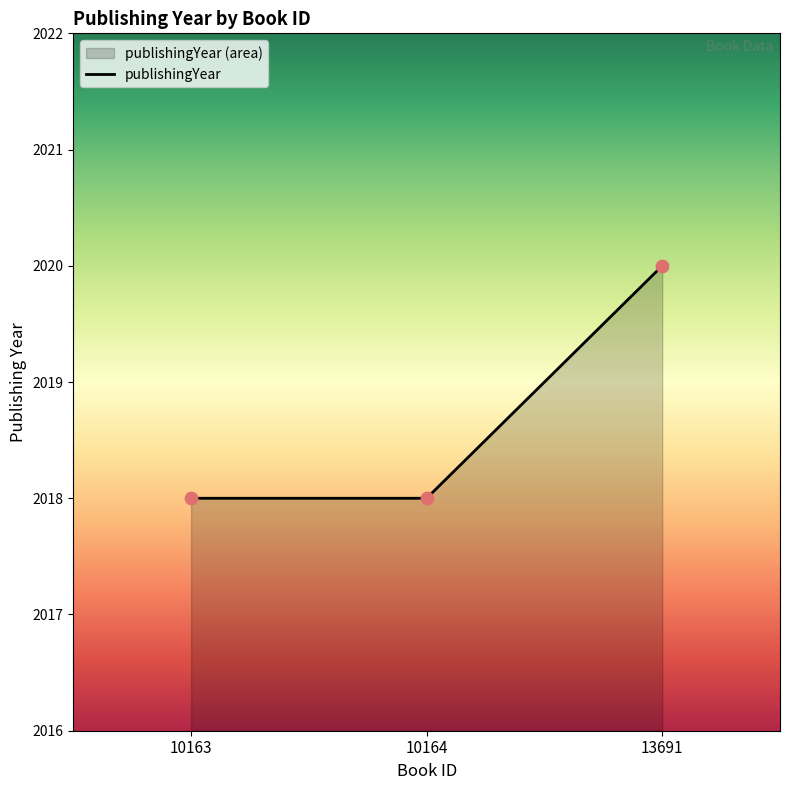

Which has a higher value, 10163 or 13691?

13691